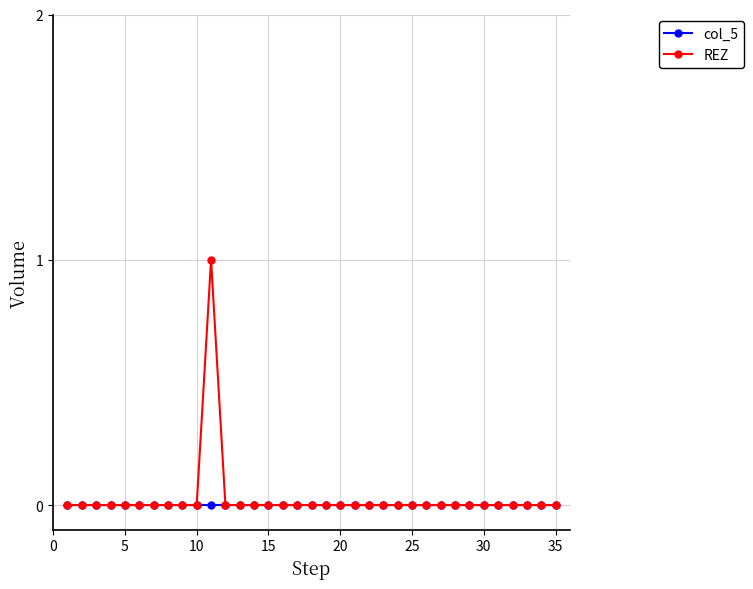

Which series has the largest range (max minus min)?

REZ